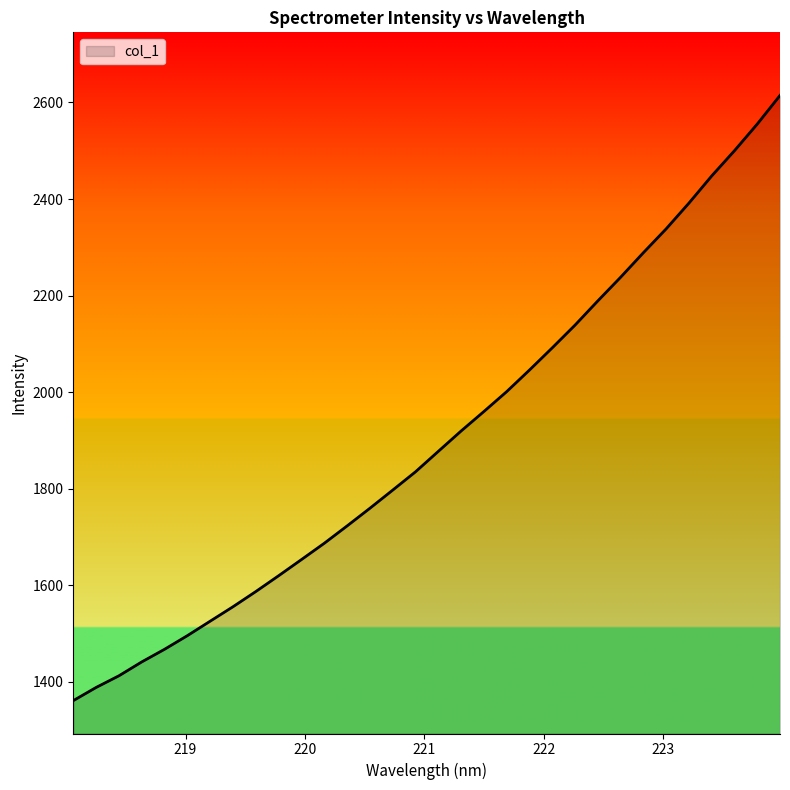

What is the maximum value shown in the chart?

2614.5